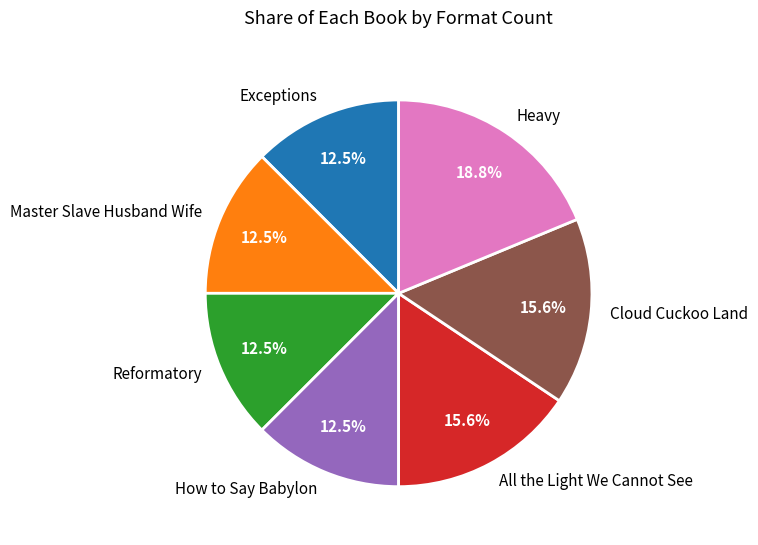

What is the largest slice in the pie chart?

Heavy